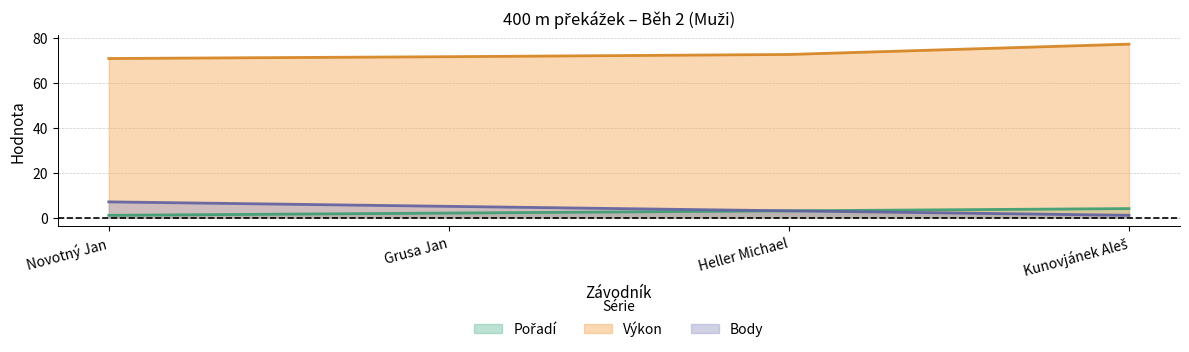

True or false: Výkon and Pořadí intersect in this chart.

False